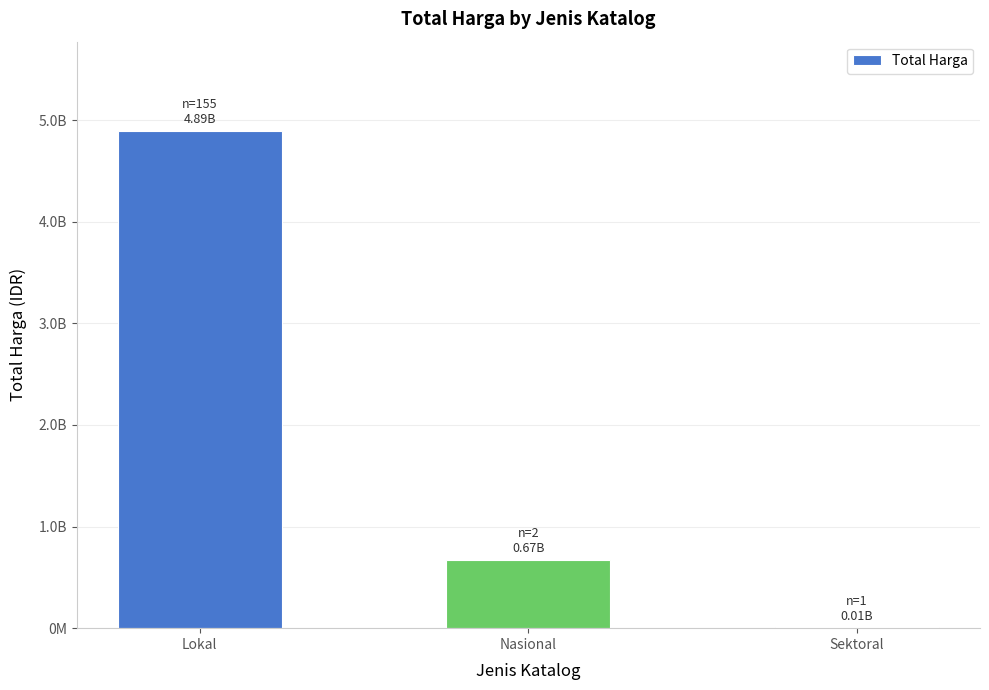

True or false: the data shows 674400000 at Nasional.

True